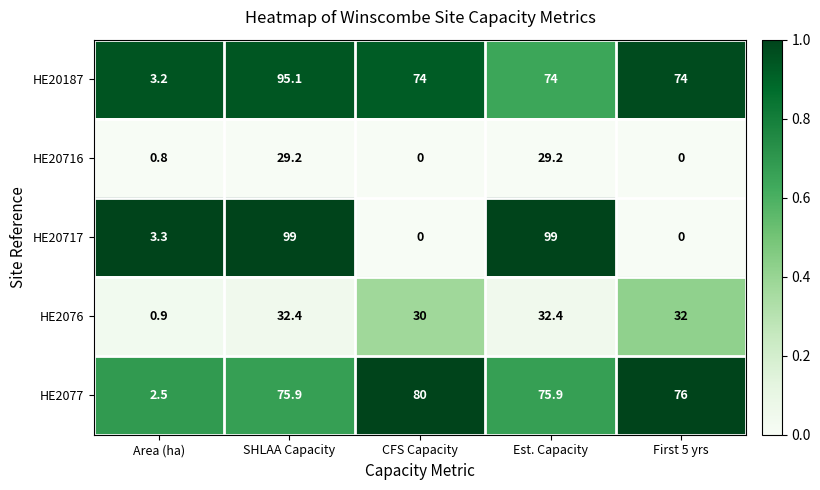

Reading left to right, extract all data points from this chart.

HE20187: 3.2	95.1	74.0	74.0	74.0
HE20716: 0.8	29.2	0.0	29.2	0.0
HE20717: 3.3	99.0	0.0	99.0	0.0
HE2076: 0.9	32.4	30.0	32.4	32.0
HE2077: 2.5	75.9	80.0	75.9	76.0